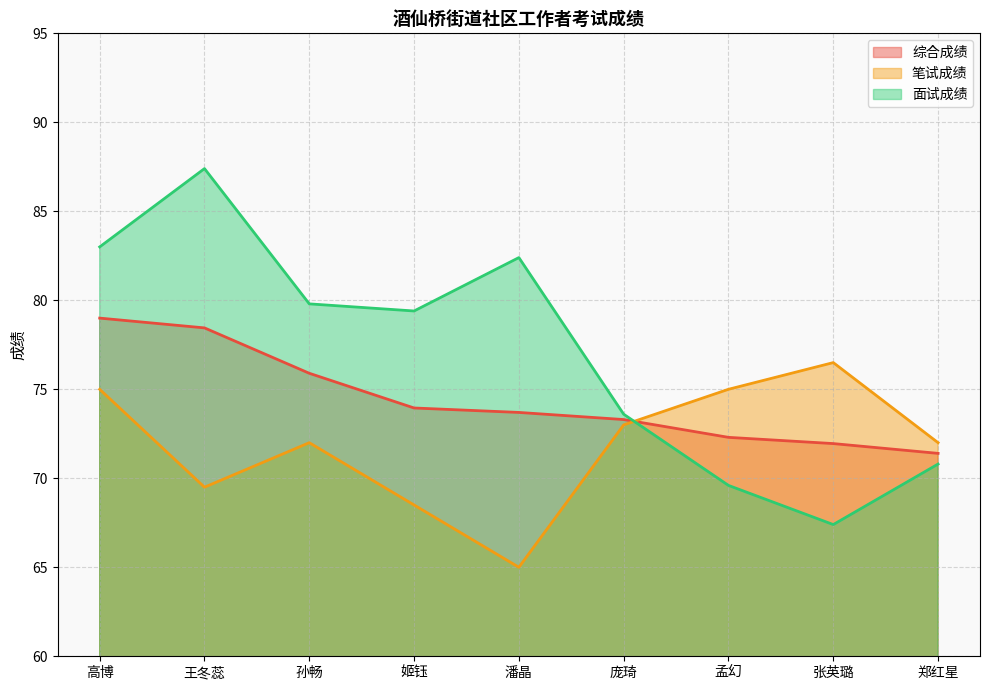

Where is 面试成绩 nearest to the value 77?

姬钰